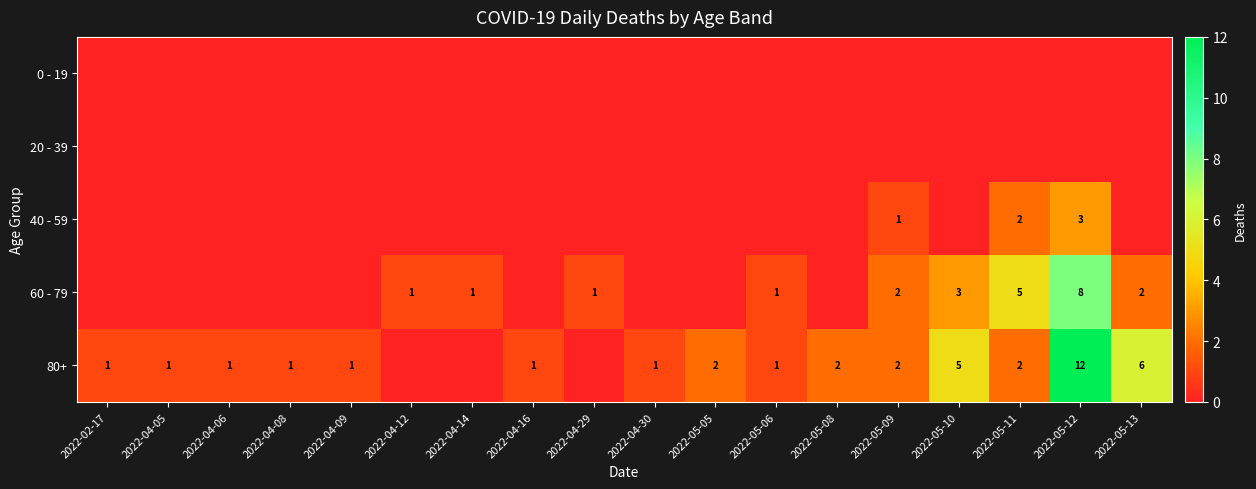

Which category has the lowest value across all series?

2022-02-17